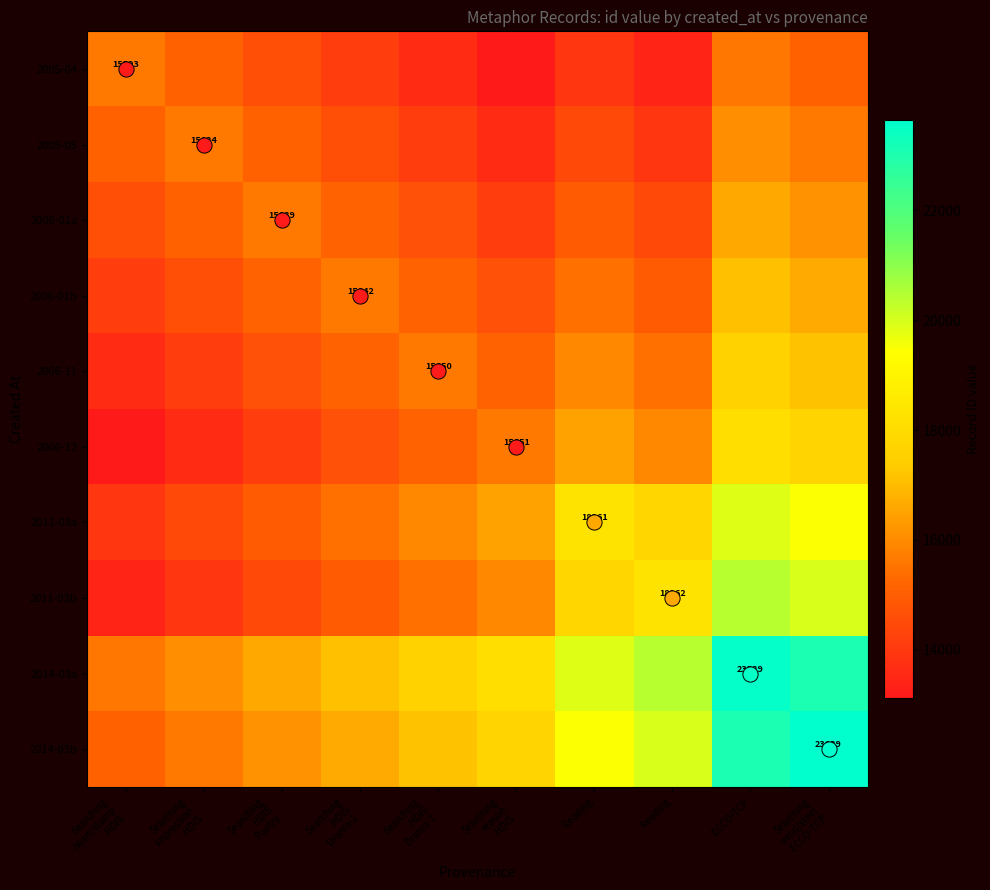

Where is 2014-03b nearest to the value 19377?

Reading